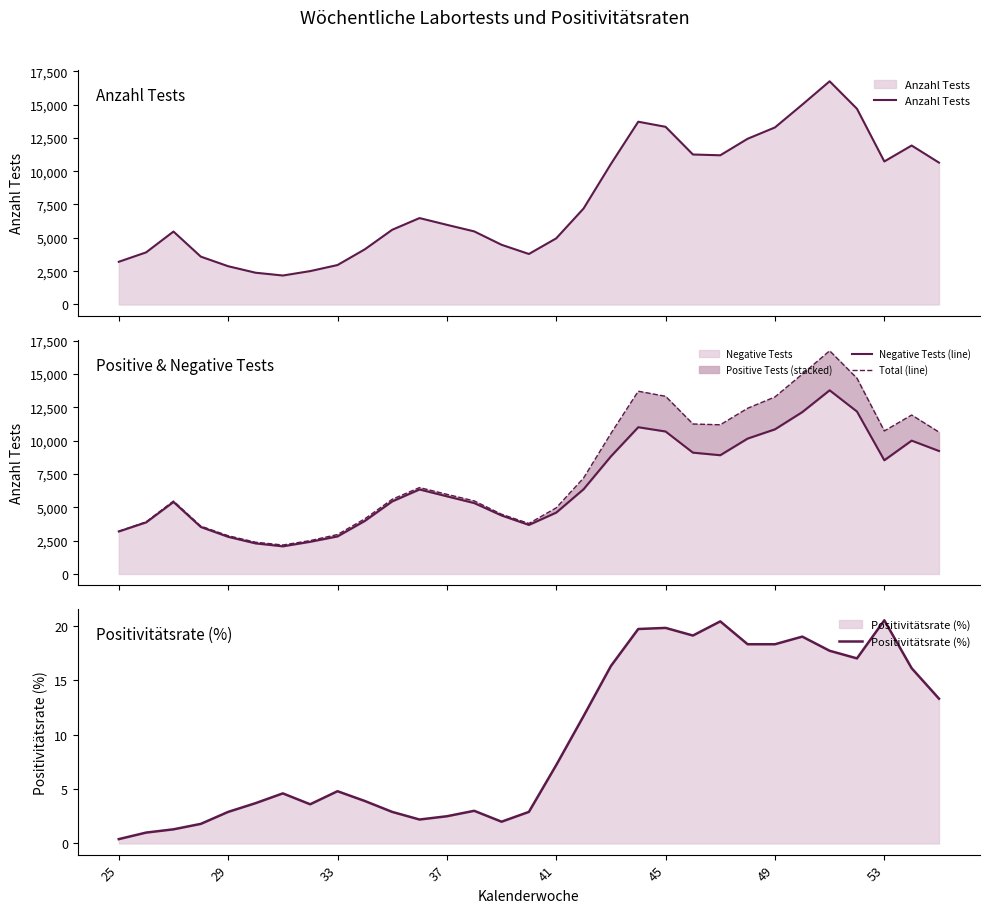

In Positivitätsrate (%), how many points are lower than both neighbors (excluding endpoints)?

5